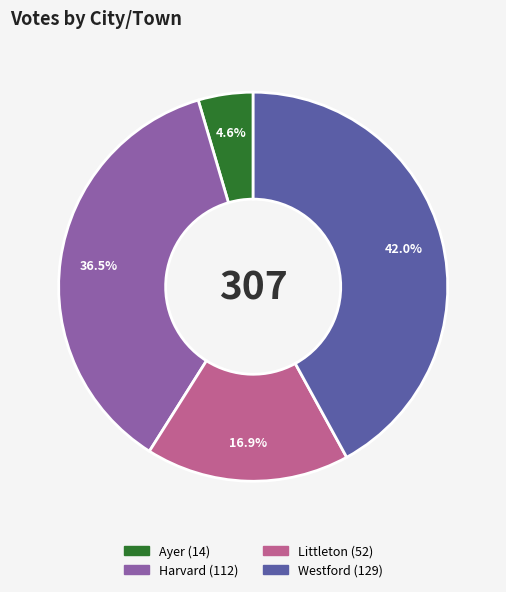

To the nearest percent, what portion does Westford represent?

42%